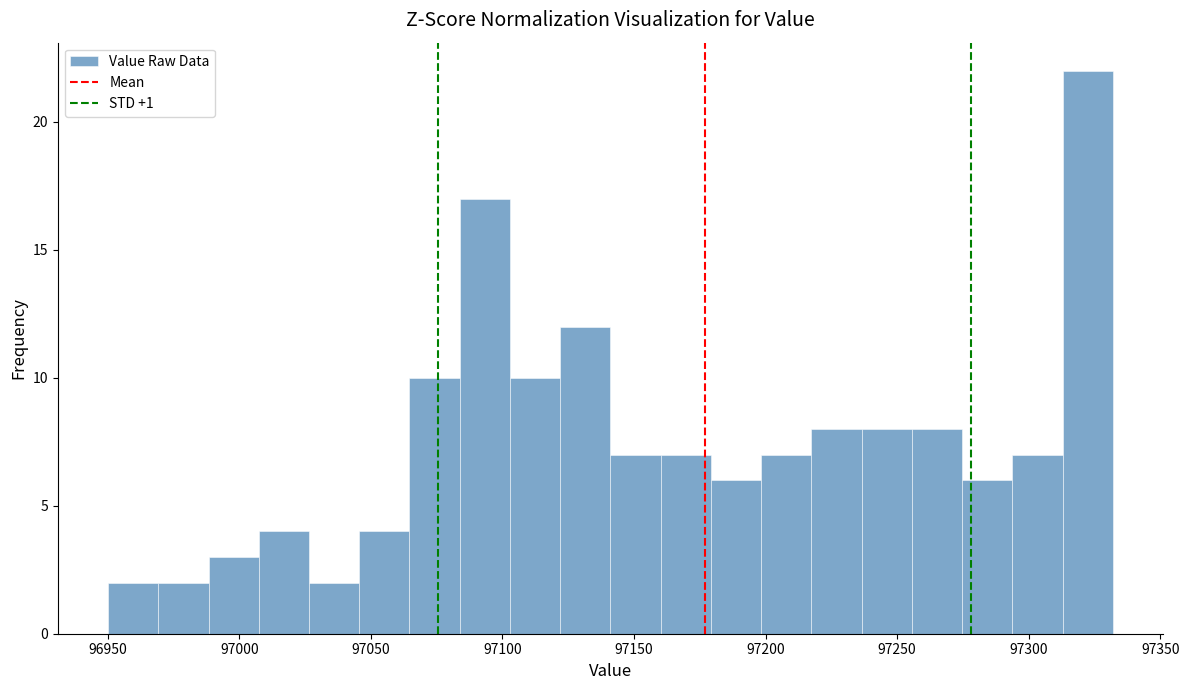

Read against the x-axis, roughly where is the centre of the tallest bar?

97320